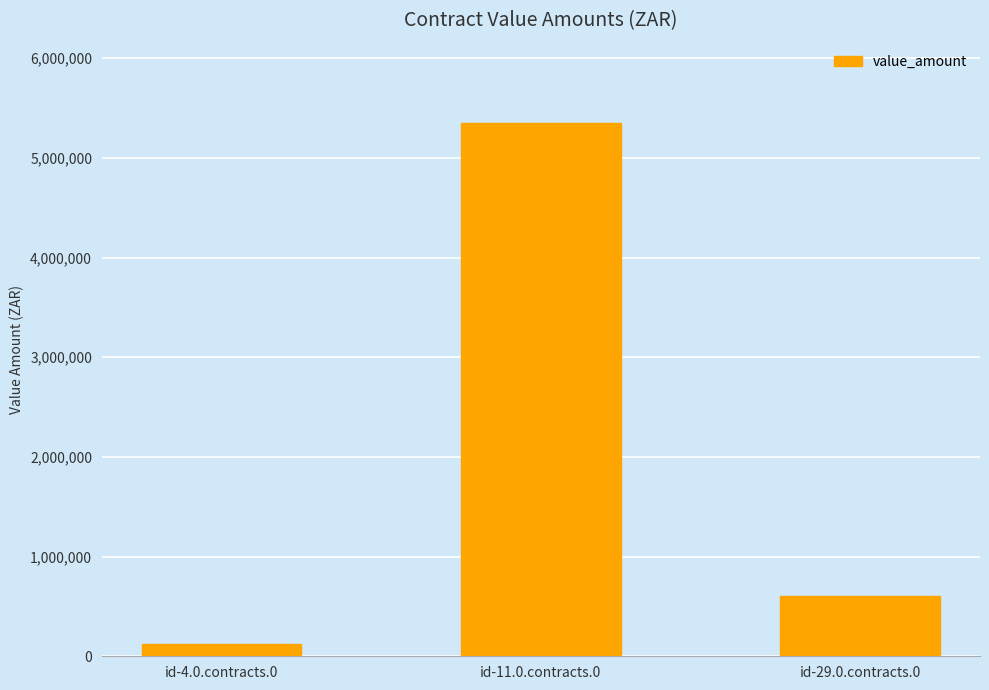

What is the minimum value shown in the chart?

119175